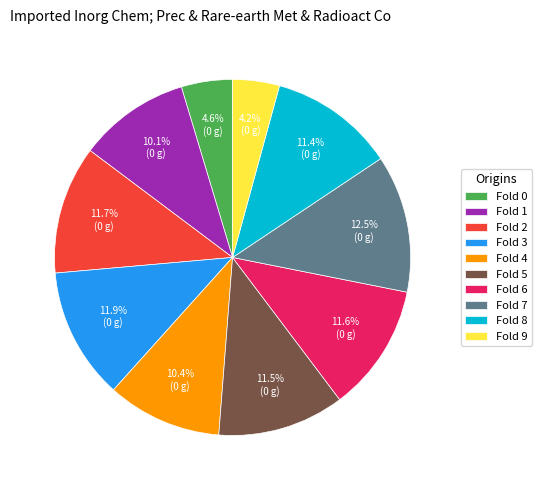

Approximately how many times larger is the value at Fold 7 compared to Fold 4?

1.2